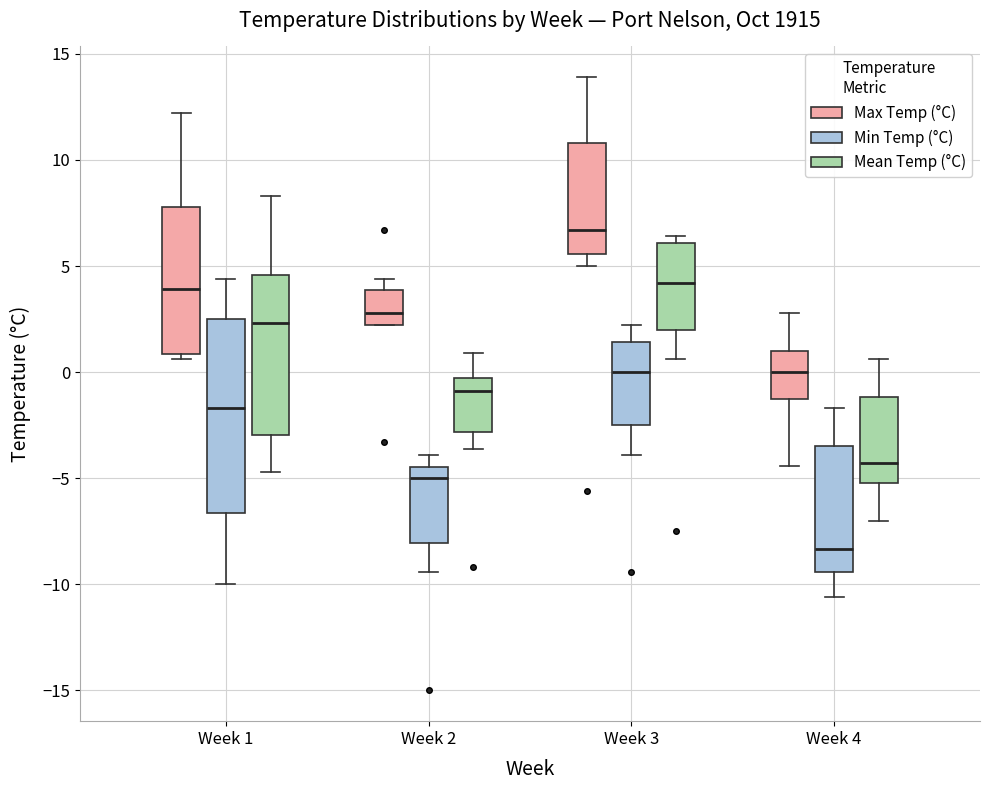

Reading left to right, read every box against the y-axis: the position of its median line, the range the box covers, and the ends of its whiskers. The values are not printed on the chart, so give them approximately, as read against the axis.

Week 1 (Max Temp (°C)): median 4.0, box 1.0 to 8.0, whiskers 0.5 to 12.0
Week 1 (Min Temp (°C)): median -1.5, box -6.5 to 2.5, whiskers -10.0 to 4.5
Week 1 (Mean Temp (°C)): median 2.5, box -3.0 to 4.5, whiskers -4.5 to 8.5
Week 2 (Max Temp (°C)): median 3.0, box 2.0 to 4.0, whiskers 2.0 to 4.5
Week 2 (Min Temp (°C)): median -5.0, box -8.0 to -4.5, whiskers -9.5 to -4.0
Week 2 (Mean Temp (°C)): median -1.0, box -3.0 to -0.5, whiskers -3.5 to 1.0
Week 3 (Max Temp (°C)): median 6.5, box 5.5 to 11.0, whiskers 5.0 to 14.0
Week 3 (Min Temp (°C)): median 0.0, box -2.5 to 1.5, whiskers -4.0 to 2.0
Week 3 (Mean Temp (°C)): median 4.0, box 2.0 to 6.0, whiskers 0.5 to 6.5
Week 4 (Max Temp (°C)): median 0.0, box -1.5 to 1.0, whiskers -4.5 to 3.0
Week 4 (Min Temp (°C)): median -8.5, box -9.5 to -3.5, whiskers -10.5 to -1.5
Week 4 (Mean Temp (°C)): median -4.5, box -5.0 to -1.0, whiskers -7.0 to 0.5